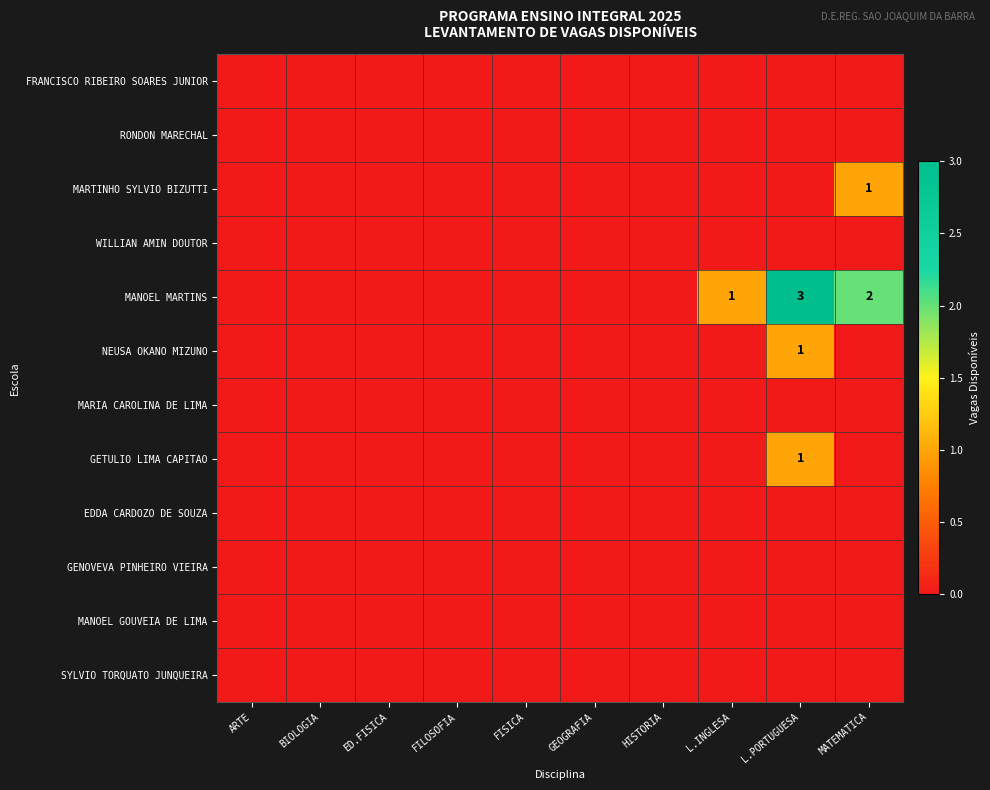

What is the sum of the MANOEL MARTINS values at MATEMATICA and ARTE?

2